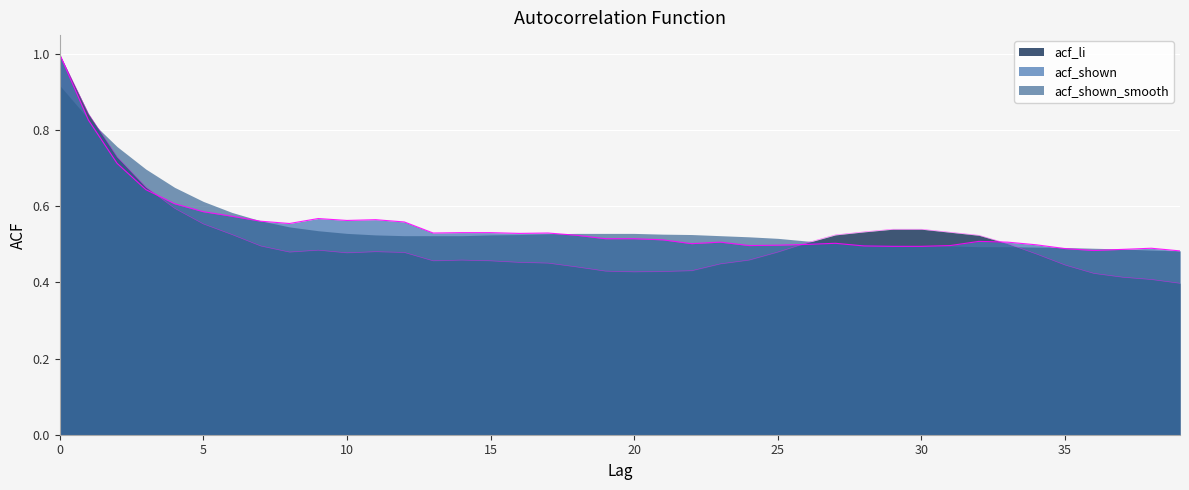

How many intersections are there between acf_shown and acf_li?

3